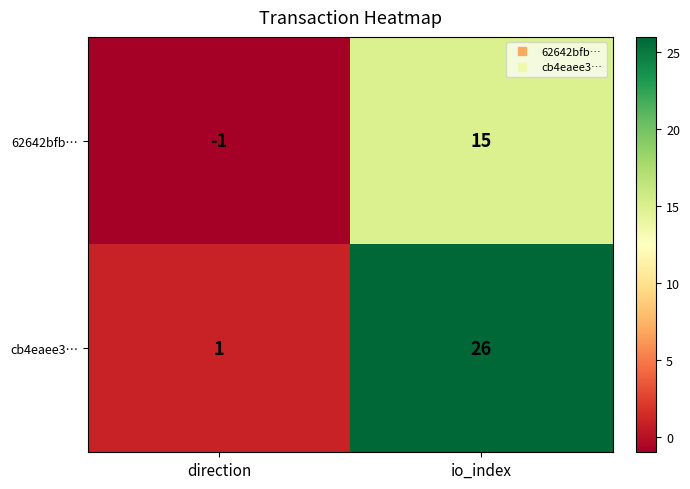

What is the average value of the 62642bfb… series?

7